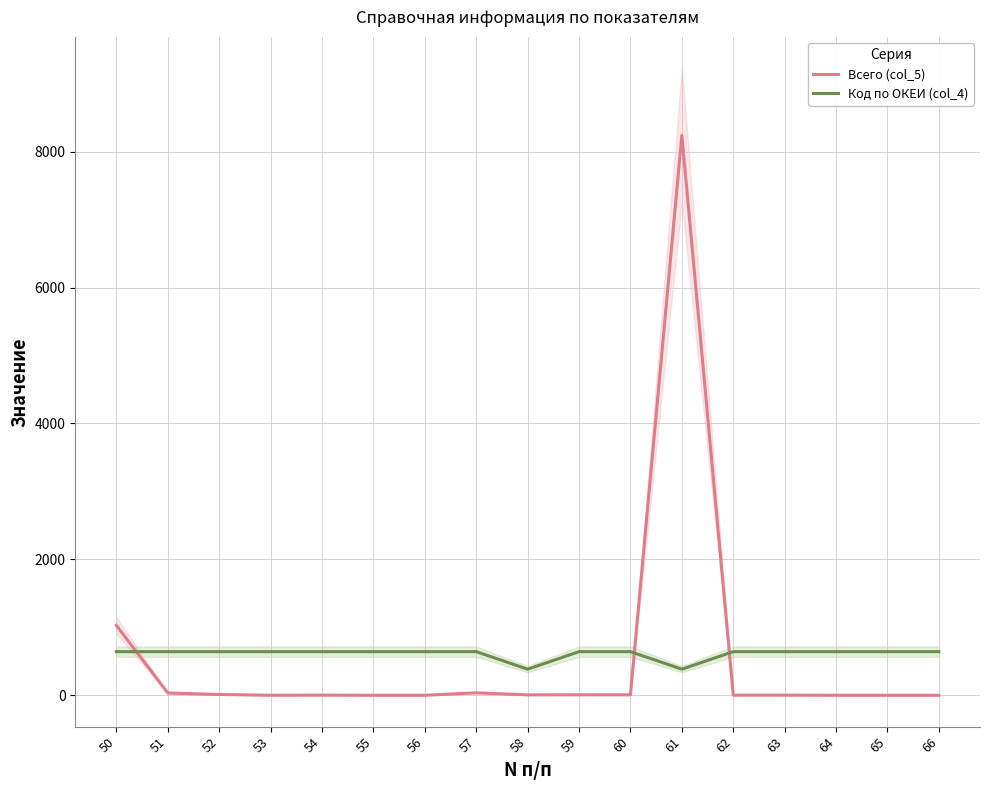

At which label is Код по ОКЕИ (col_4) closest to 513?

50